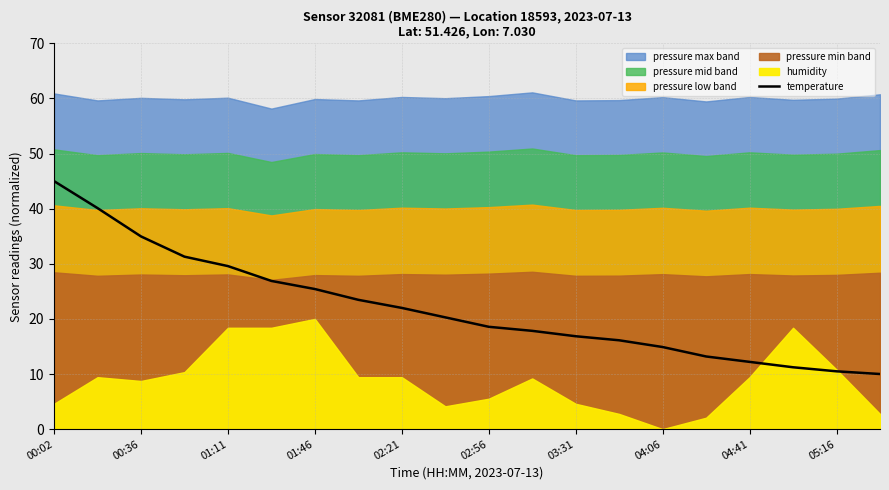

At which label does temperature reach its peak?

00:02